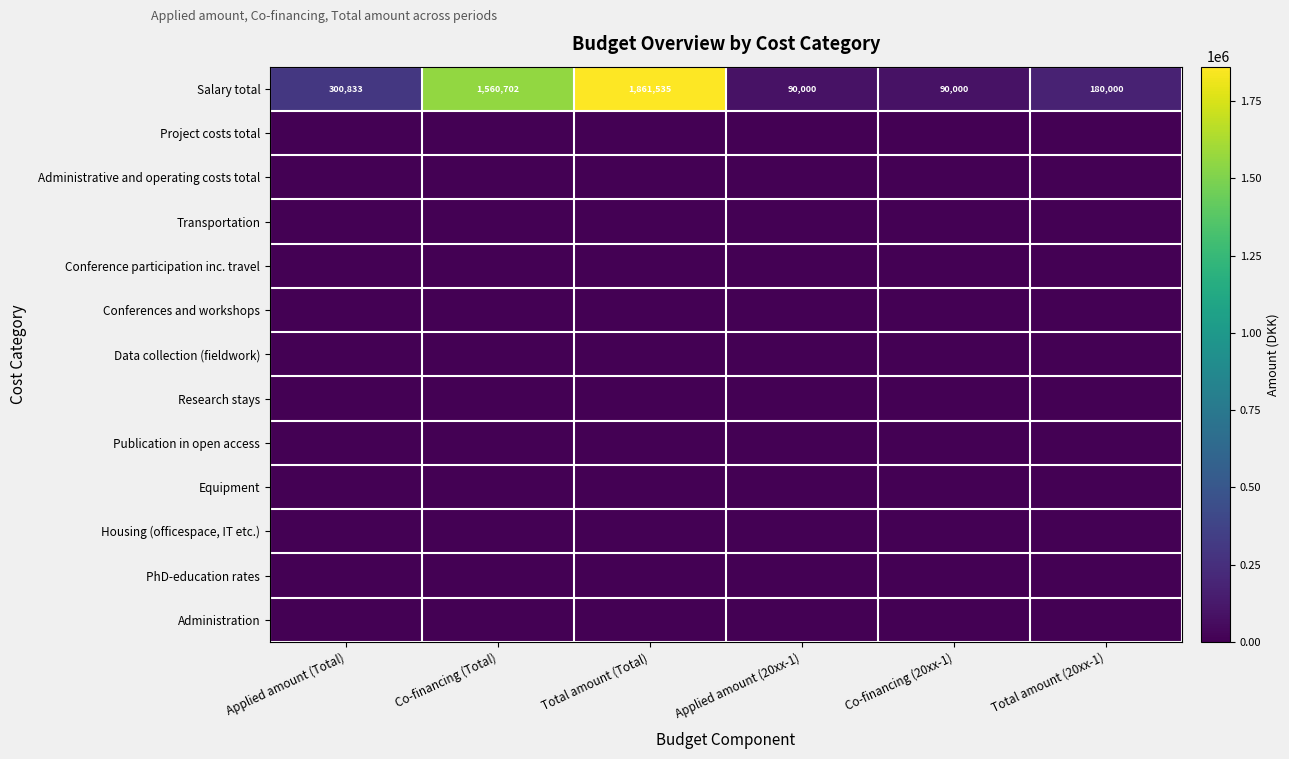

What is the difference between the highest and lowest values at Total amount (20xx-1)?

180000